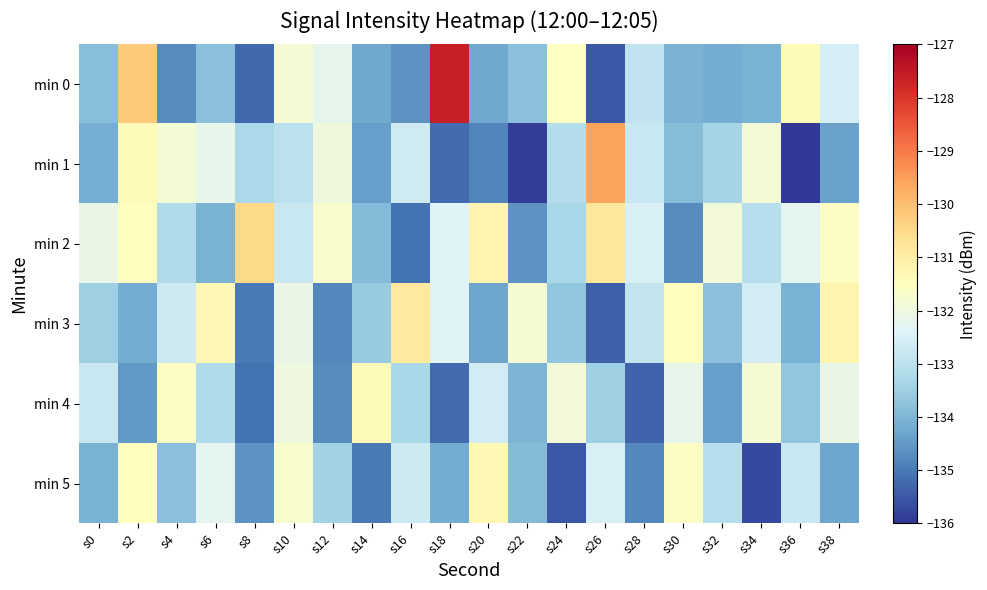

List the series in order of their peak value, highest first.

min 0, min 1, min 2, min 3, min 5, min 4